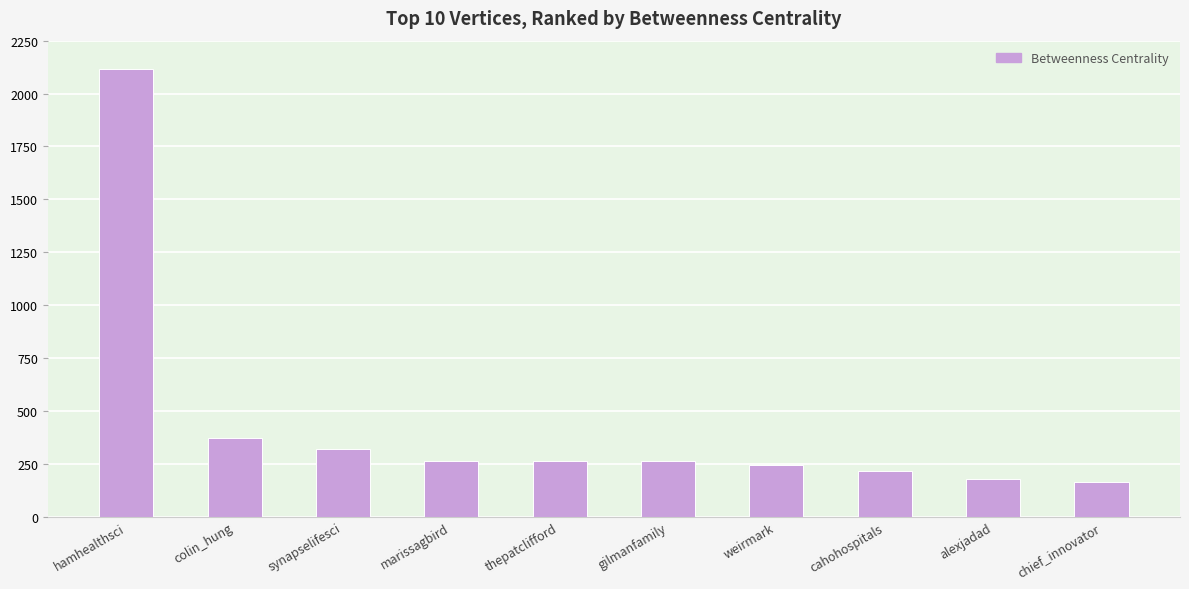

Is it true that the value at gilmanfamily is 262.4?

True